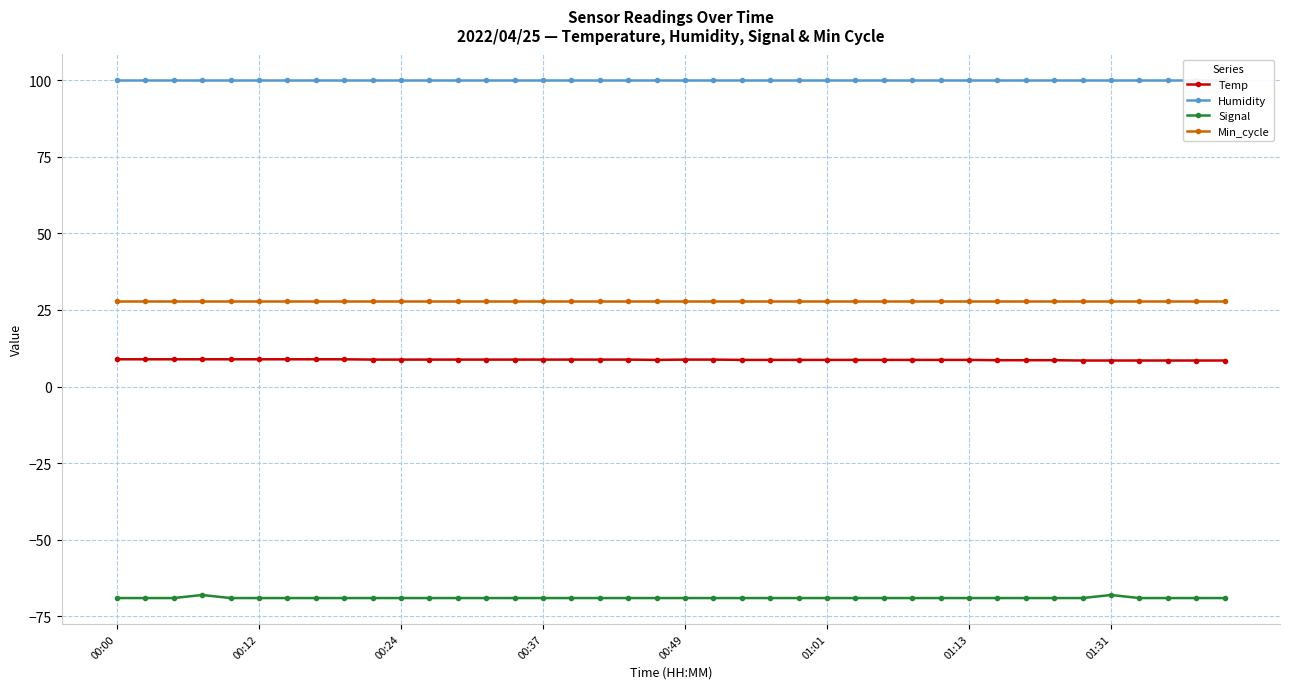

What is the lowest value of the Signal series?

-69.0